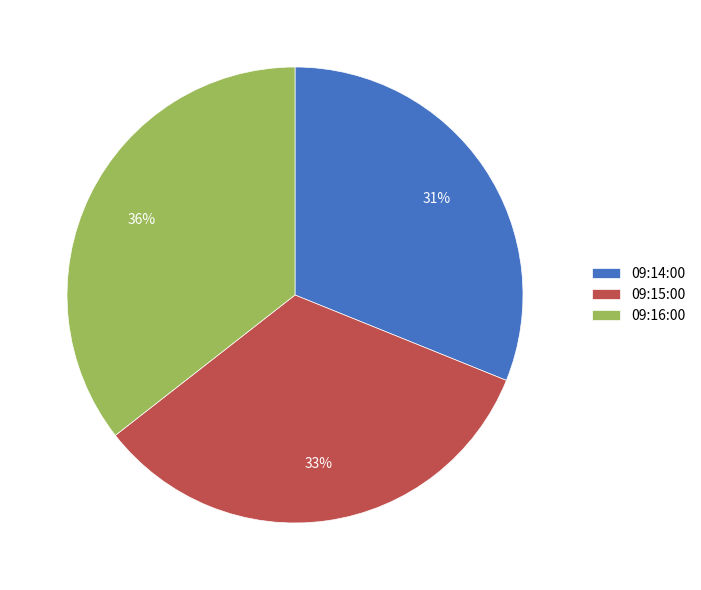

How many segments does this pie chart have?

3